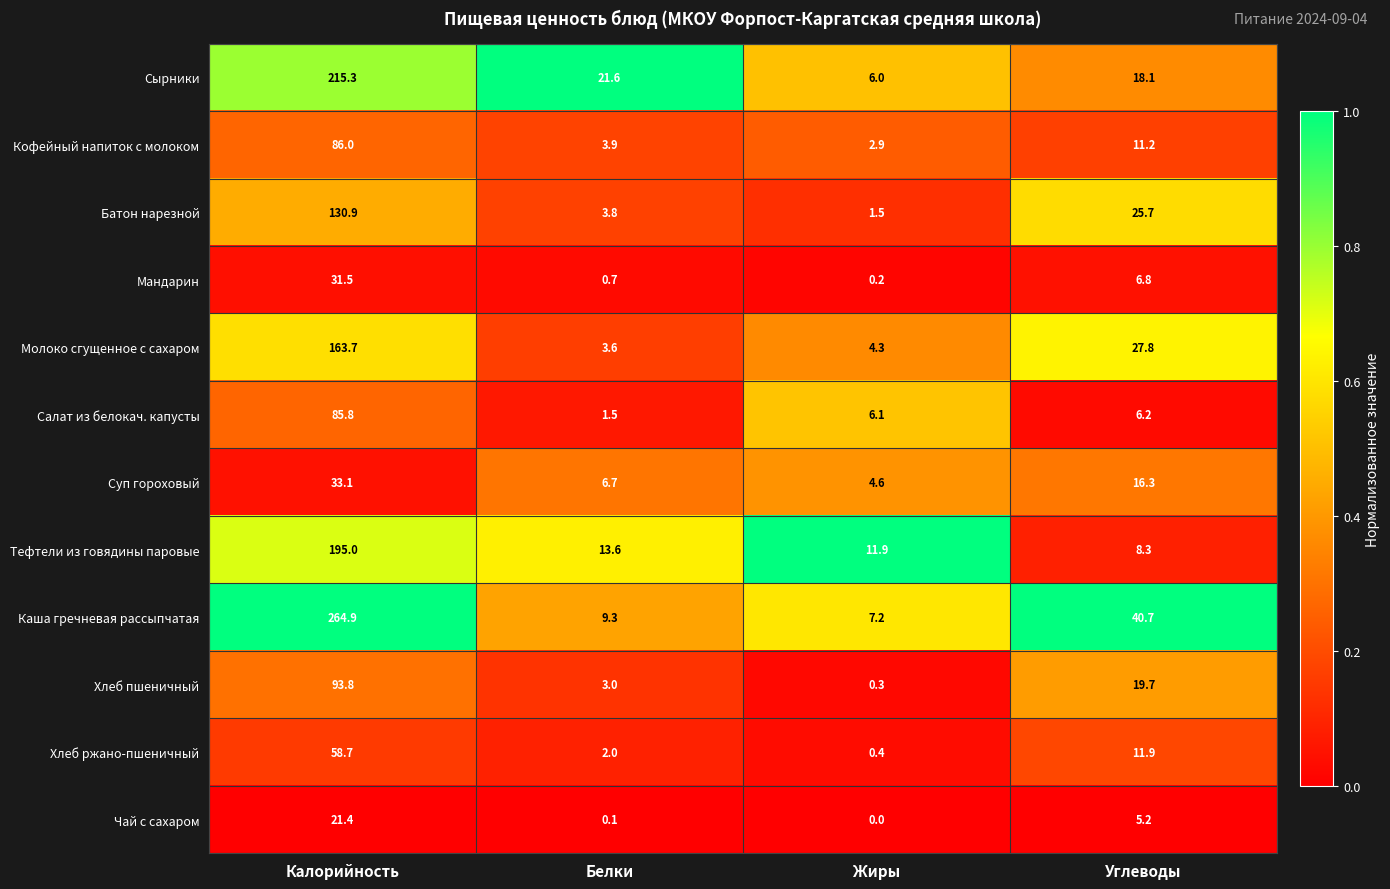

At which category is the sum across all series the highest?

Калорийность